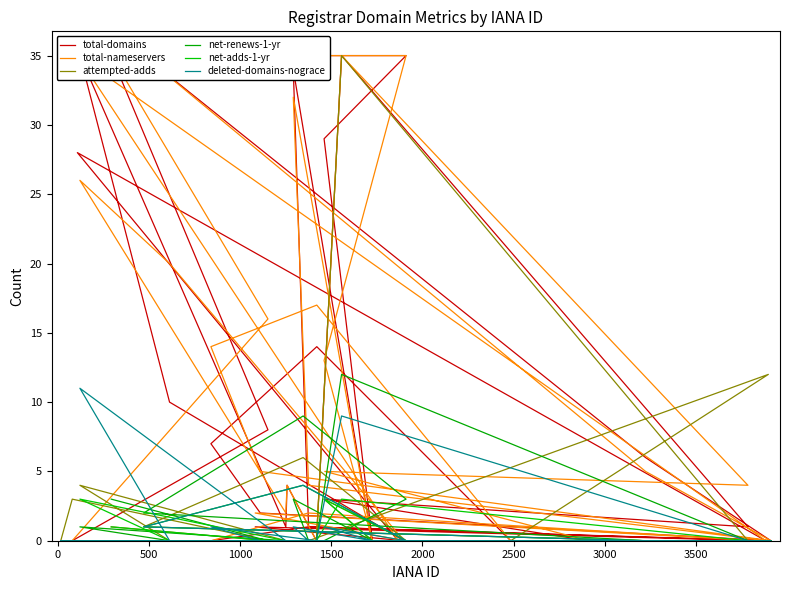

How many interior local peaks does the total-nameservers series have?

9